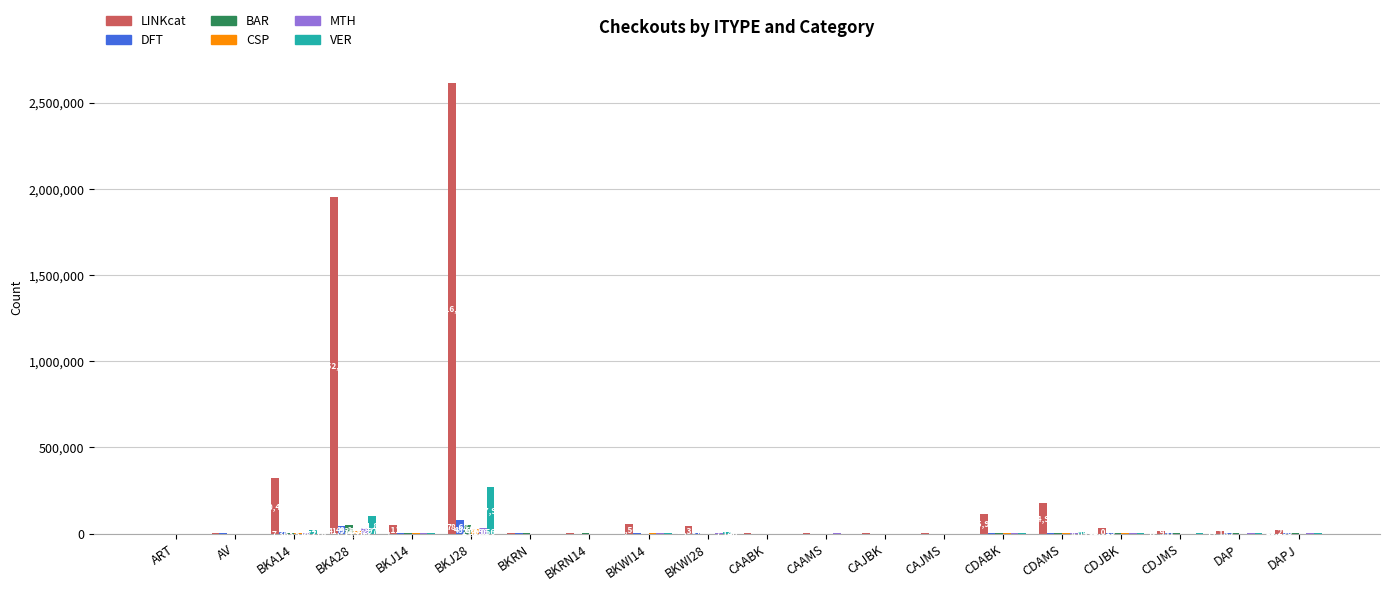

The value of BAR at ART is 0. True or false?

True